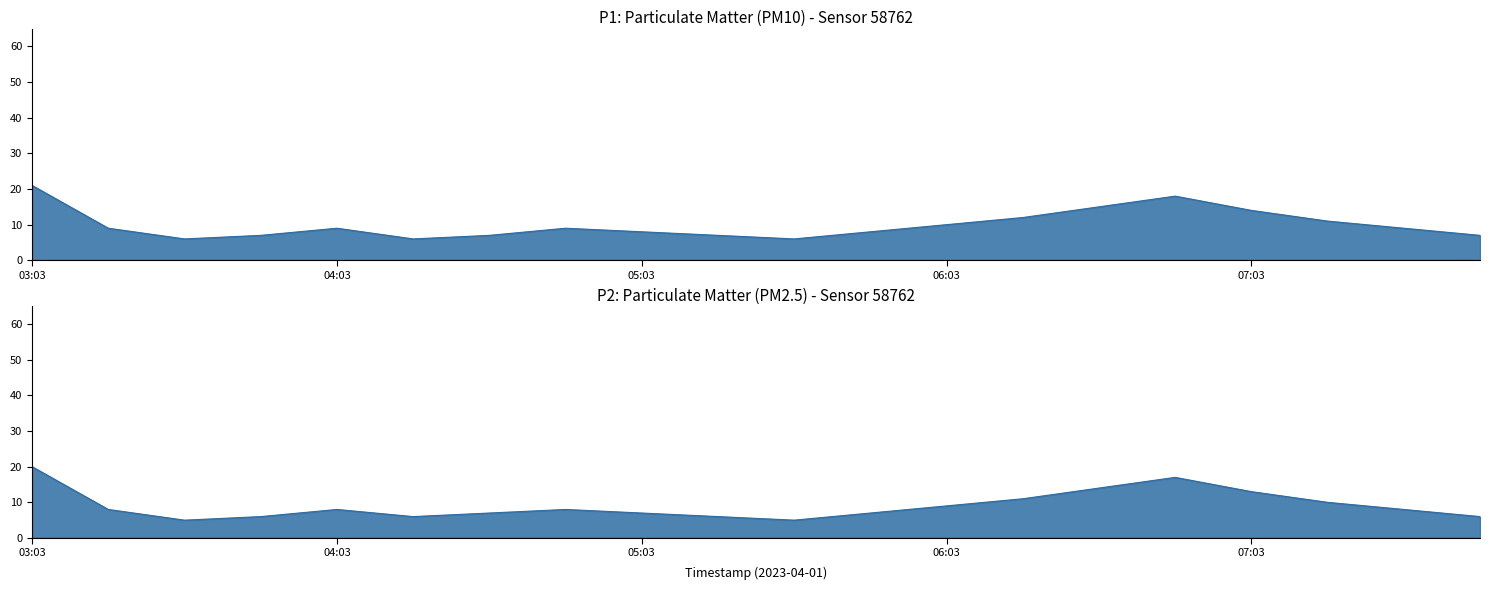

Does the chart display data point markers on the line(s)?

No